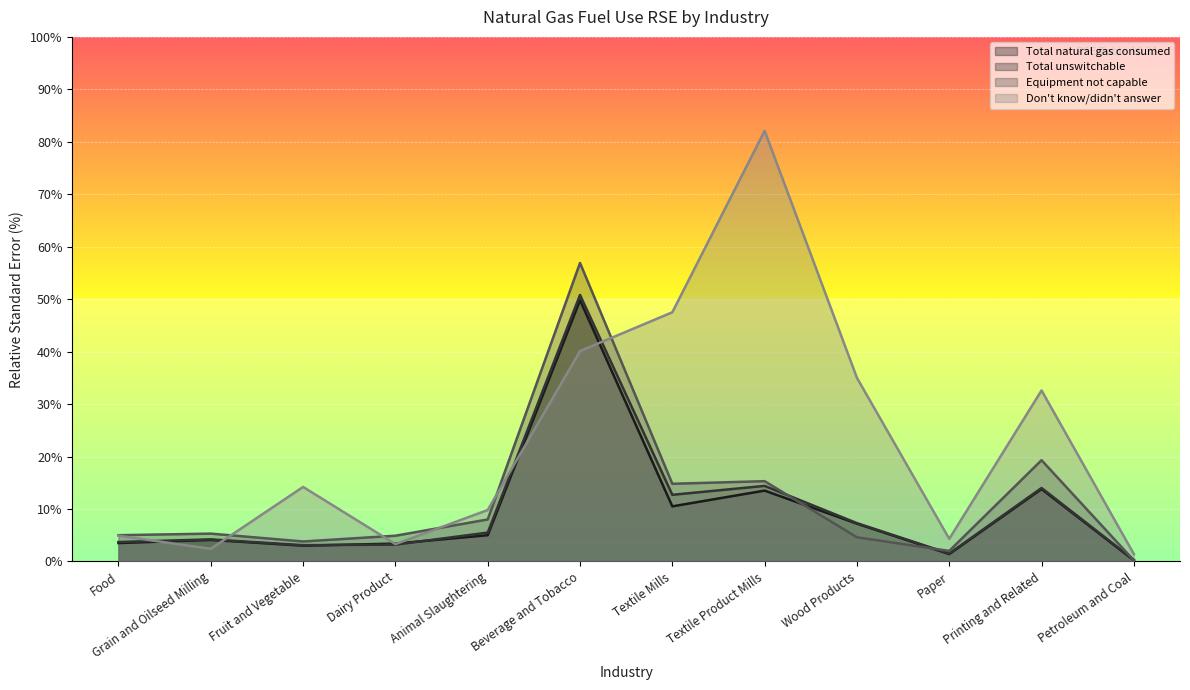

What is the lowest value of the Don't know/didn't answer series?

1.4